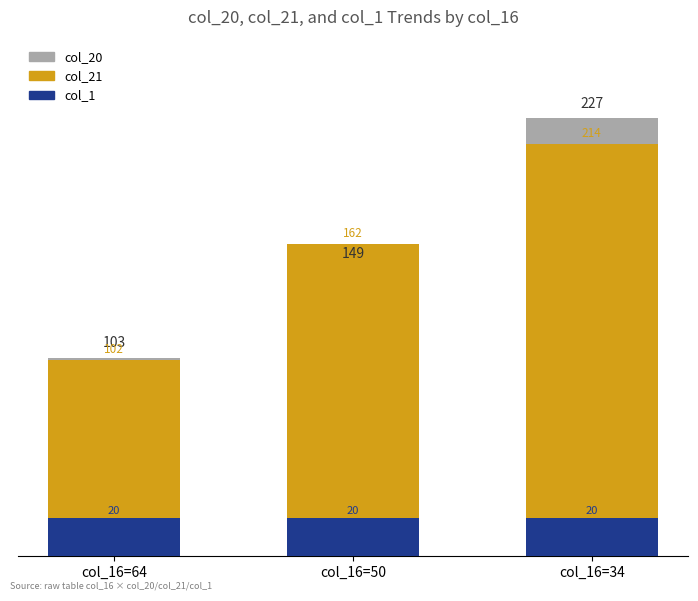

Rank the series at col_16=34 from lowest to highest value.

col_1, col_21, col_20